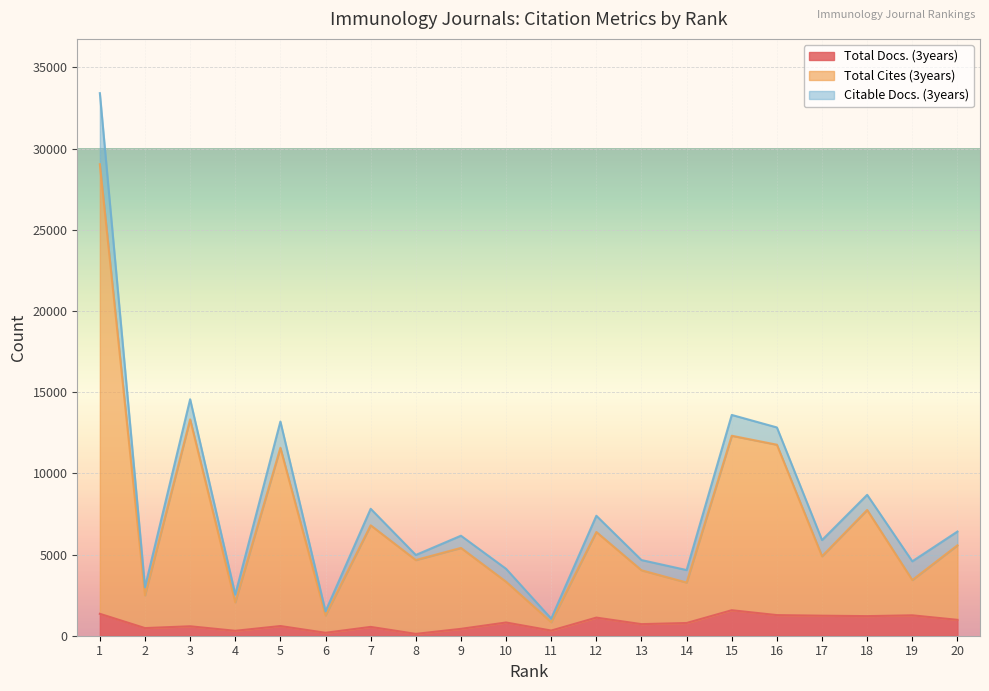

The value of Total Cites (3years) at 13 is 1771. True or false?

False